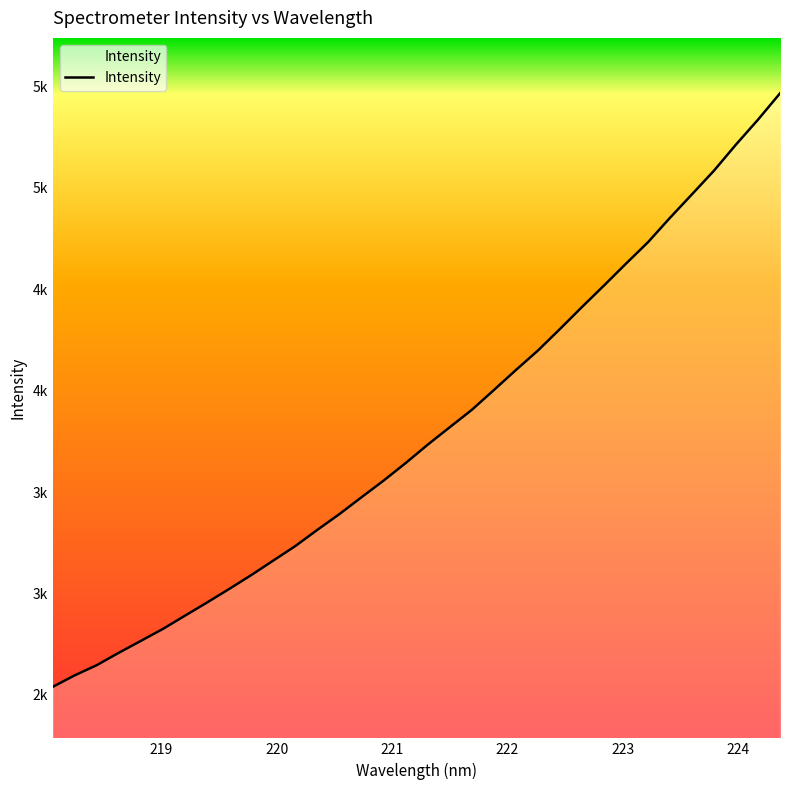

Reading left to right, transcribe all the data shown in this chart.

2540.1	2596.9	2647.2	2708.4	2766.9	2825.9	2891.2	2956.1	3022.7	3091.0	3162.7	3234.2	3314.2	3391.7	3474.6	3556.5	3642.8	3733.4	3819.4	3904.9	4002.3	4101.1	4197.2	4303.2	4411.6	4517.6	4625.5	4731.2	4851.6	4967.5	5084.1	5212.8	5335.4	5465.3